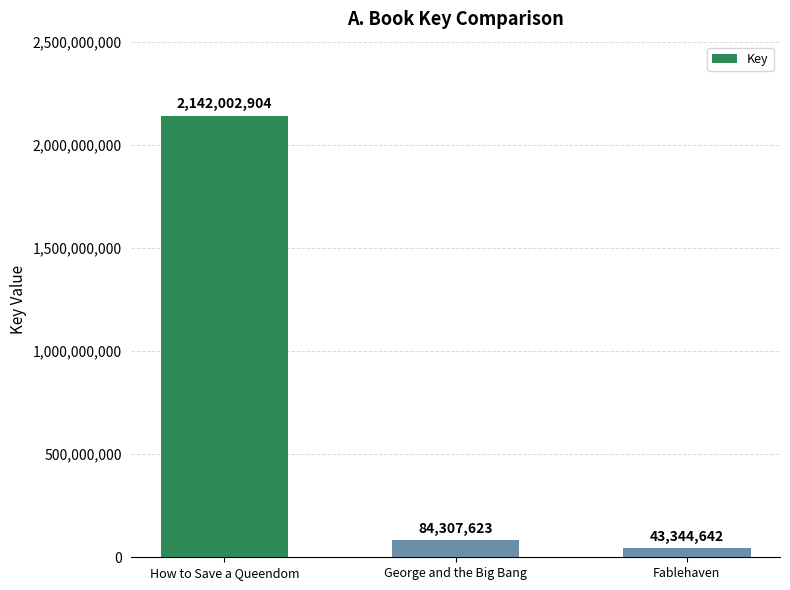

Are the bars grouped side by side (vs. stacked)?

No